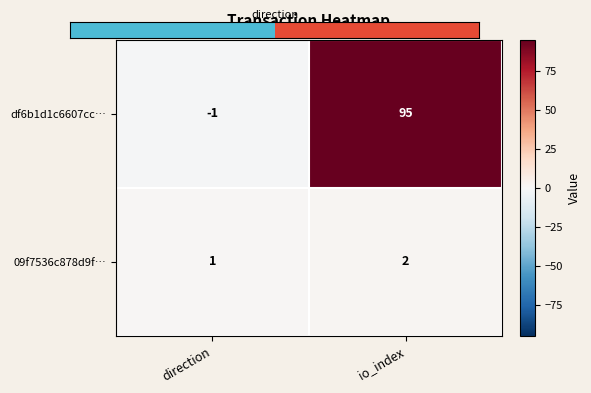

What is the greatest value displayed?

95